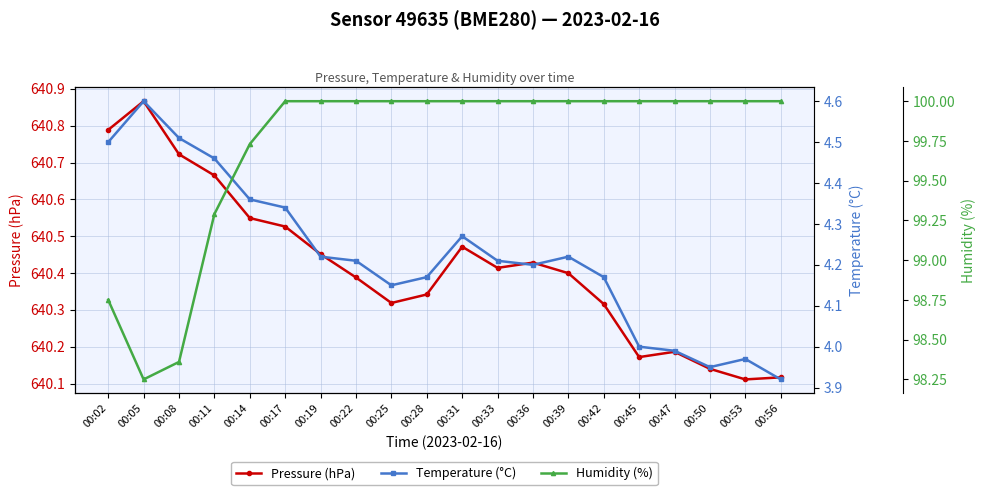

List the labels in order of Pressure (hPa) value, smallest first.

00:53, 00:56, 00:50, 00:45, 00:47, 00:42, 00:25, 00:28, 00:22, 00:39, 00:33, 00:36, 00:19, 00:31, 00:17, 00:14, 00:11, 00:08, 00:02, 00:05